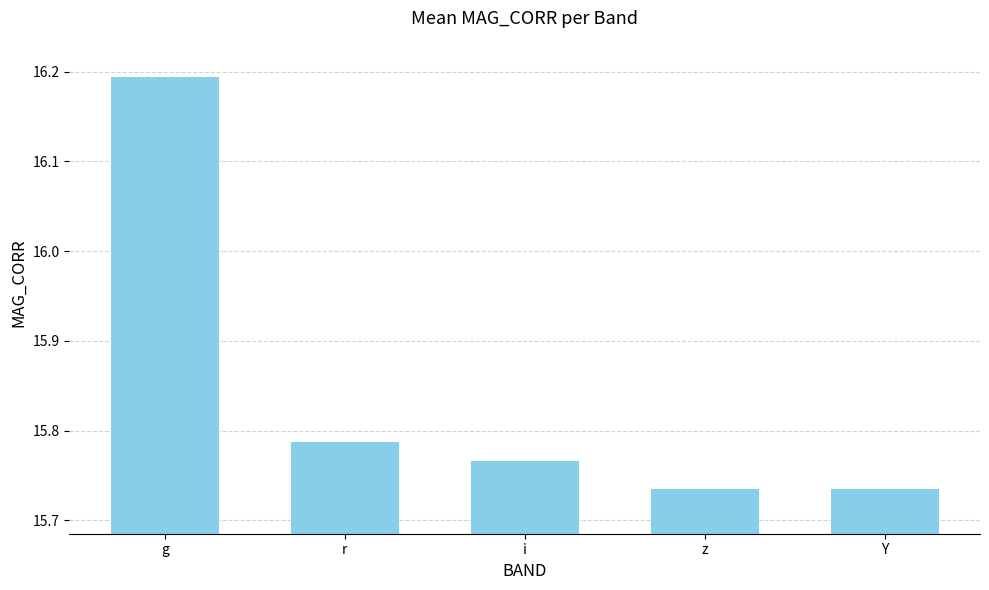

What position from the right is g?

5